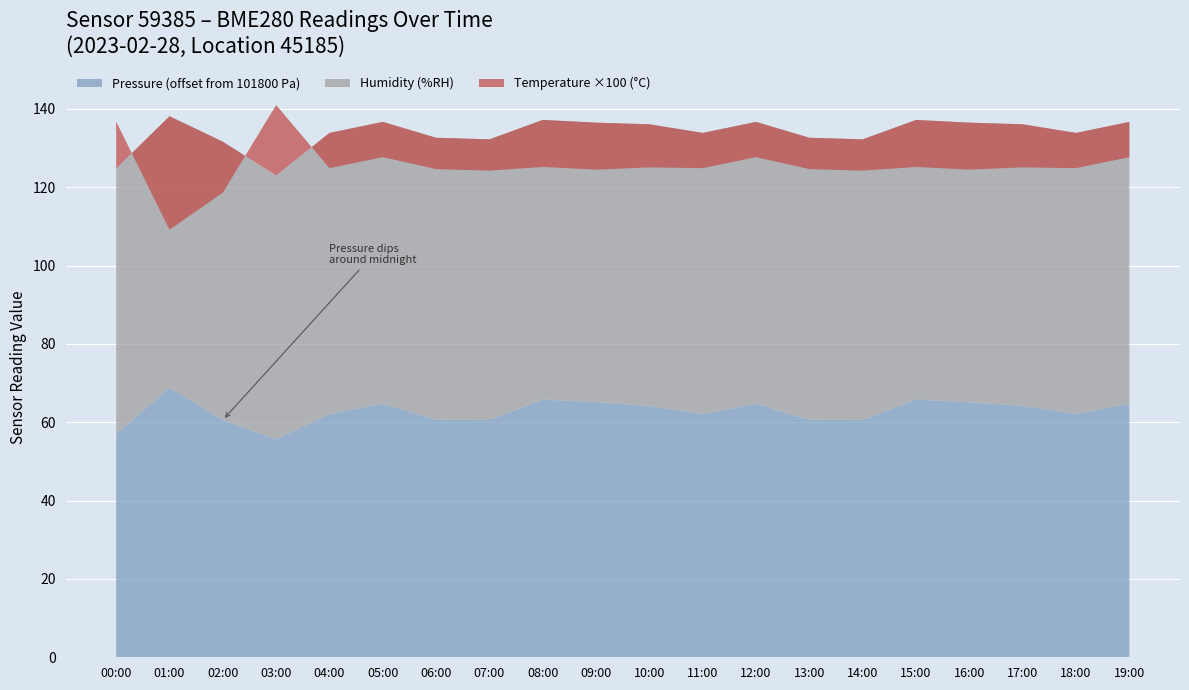

Reading left to right, transcribe all the data shown in this chart.

pressure: 00:00=101857.0	01:00=101868.8	02:00=101860.6	03:00=101855.6	04:00=101862.1	05:00=101864.7	06:00=101860.6	07:00=101860.6	08:00=101865.8	09:00=101865.1	10:00=101864.2	11:00=101862.1	12:00=101864.7	13:00=101860.6	14:00=101860.6	15:00=101865.8	16:00=101865.1	17:00=101864.2	18:00=101862.1	19:00=101864.7
humidity: 00:00=67.8	01:00=69.3	02:00=71.0	03:00=67.4	04:00=71.8	05:00=71.9	06:00=72.0	07:00=71.6	08:00=71.4	09:00=71.4	10:00=71.9	11:00=71.8	12:00=71.9	13:00=72.0	14:00=71.6	15:00=71.4	16:00=71.4	17:00=71.9	18:00=71.8	19:00=71.9
temperature: 00:00=0.1	01:00=-0.3	02:00=-0.1	03:00=0.2	04:00=-0.1	05:00=-0.1	06:00=-0.1	07:00=-0.1	08:00=-0.1	09:00=-0.1	10:00=-0.1	11:00=-0.1	12:00=-0.1	13:00=-0.1	14:00=-0.1	15:00=-0.1	16:00=-0.1	17:00=-0.1	18:00=-0.1	19:00=-0.1